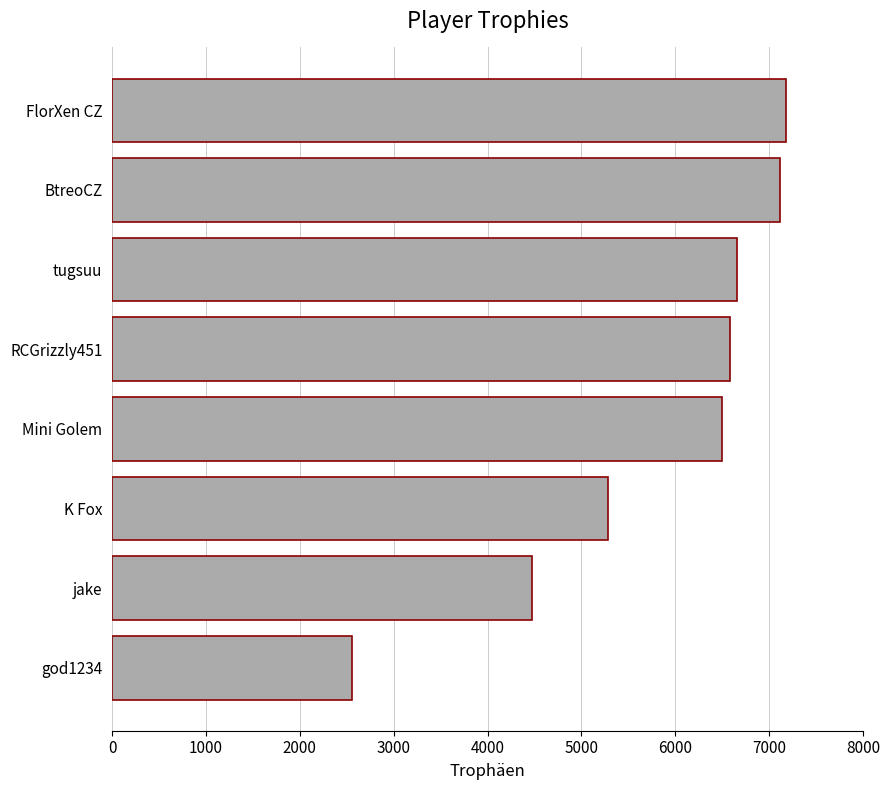

What is the approximate value at jake, to the nearest 10?

4470